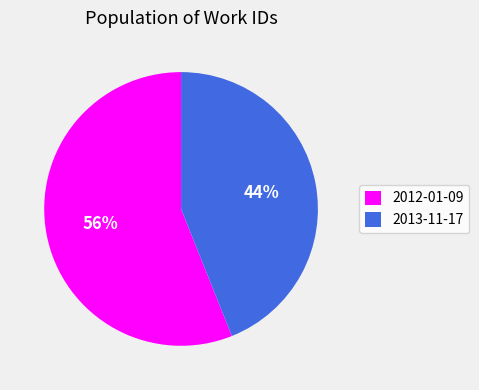

How many segments does this pie chart have?

2